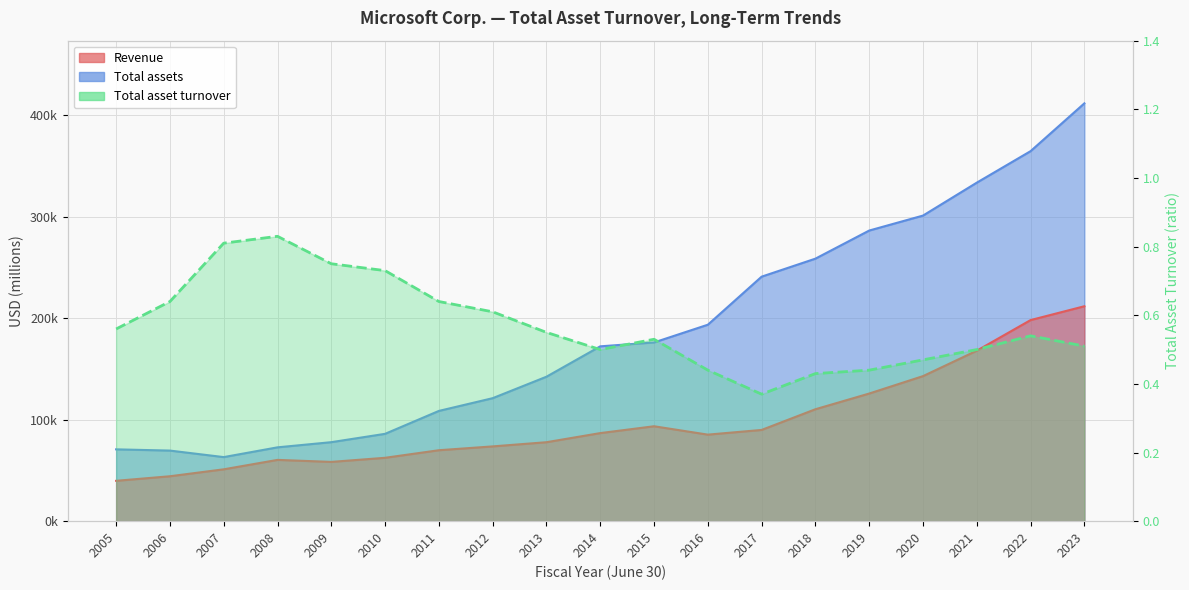

What is the maximum value shown in the chart?

411976.0